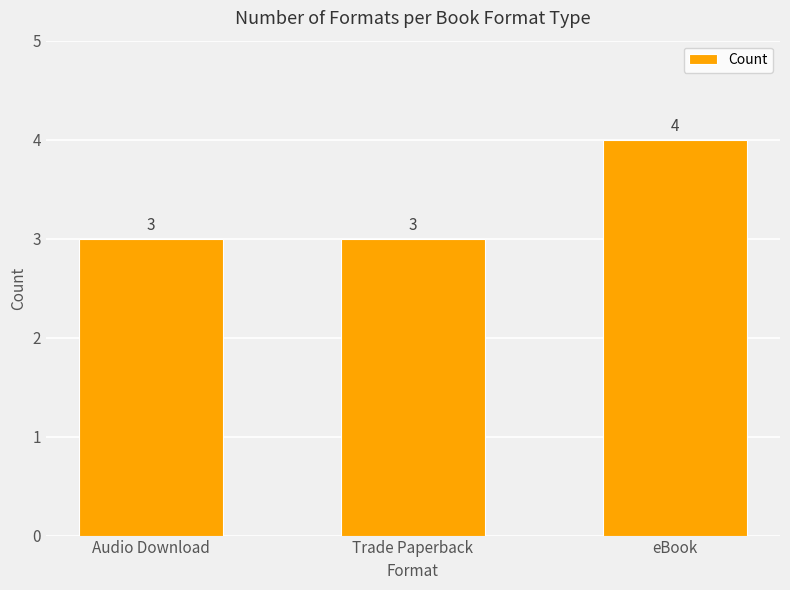

What is the maximum value shown in the chart?

4